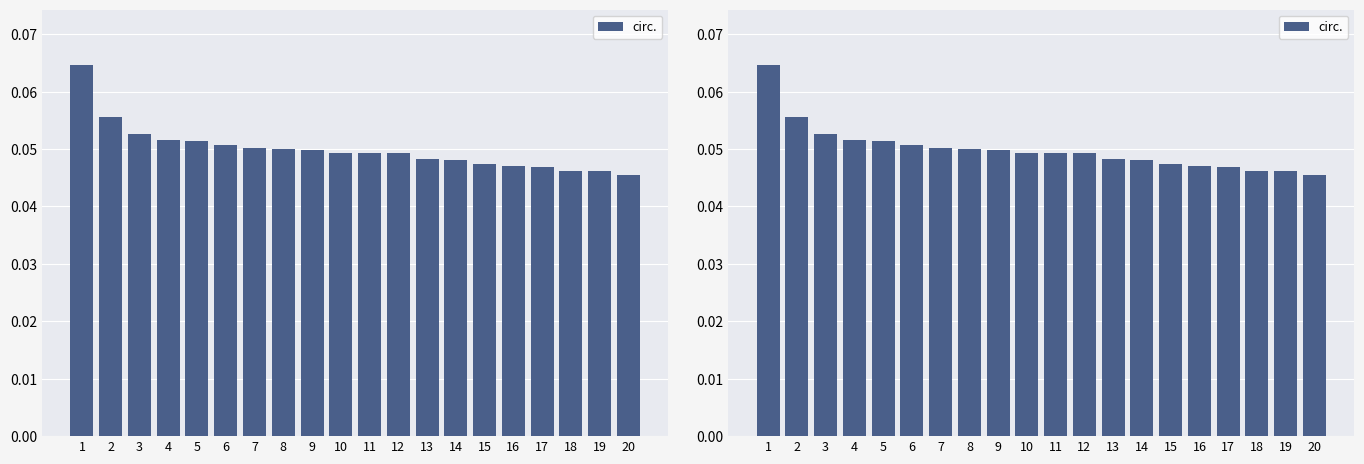

True or false: the data shows 0.0 at 19.

True